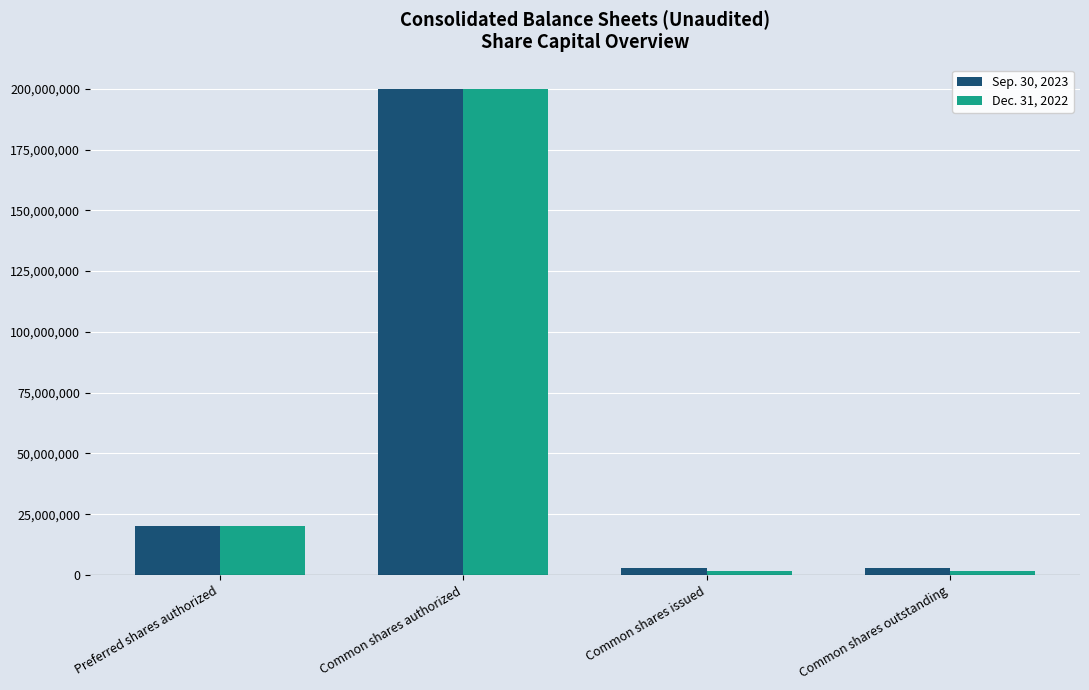

List the series in order of their overall mean, lowest first.

Dec. 31, 2022, Sep. 30, 2023